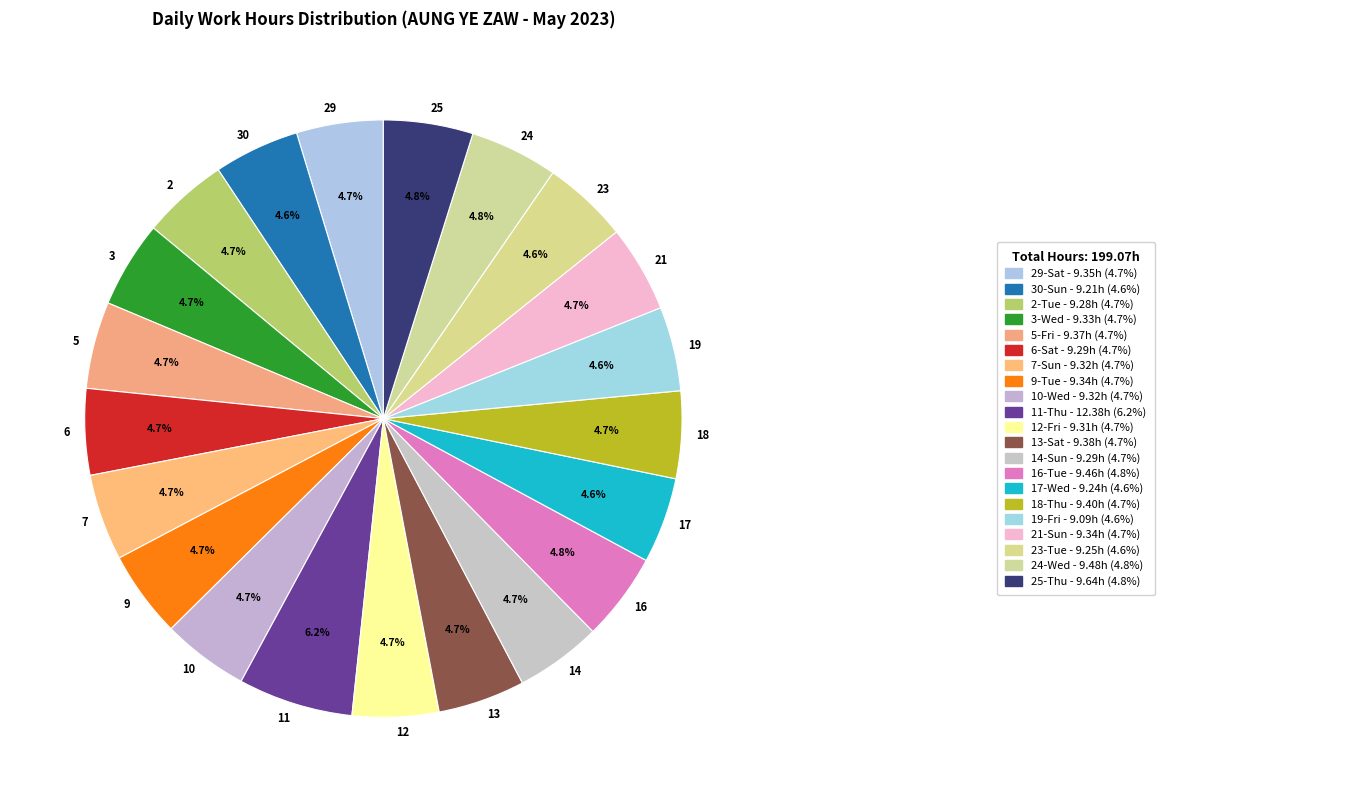

Do 19 and 16 together represent more than half of the pie?

No